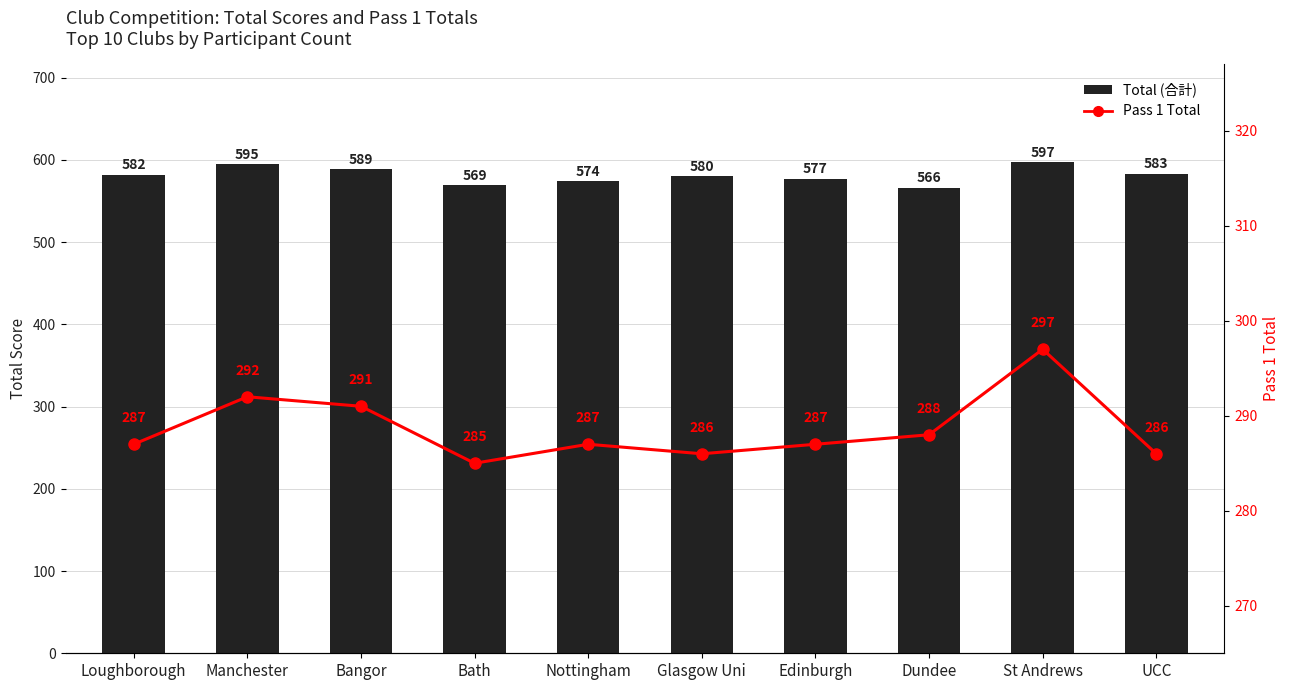

Reading left to right, extract all data points from this chart.

Total (合計): Loughborough=582	Manchester=595	Bangor=589	Bath=569	Nottingham=574	Glasgow Uni=580	Edinburgh=577	Dundee=566	St Andrews=597	UCC=583
Pass 1 Total: Loughborough=287	Manchester=292	Bangor=291	Bath=285	Nottingham=287	Glasgow Uni=286	Edinburgh=287	Dundee=288	St Andrews=297	UCC=286